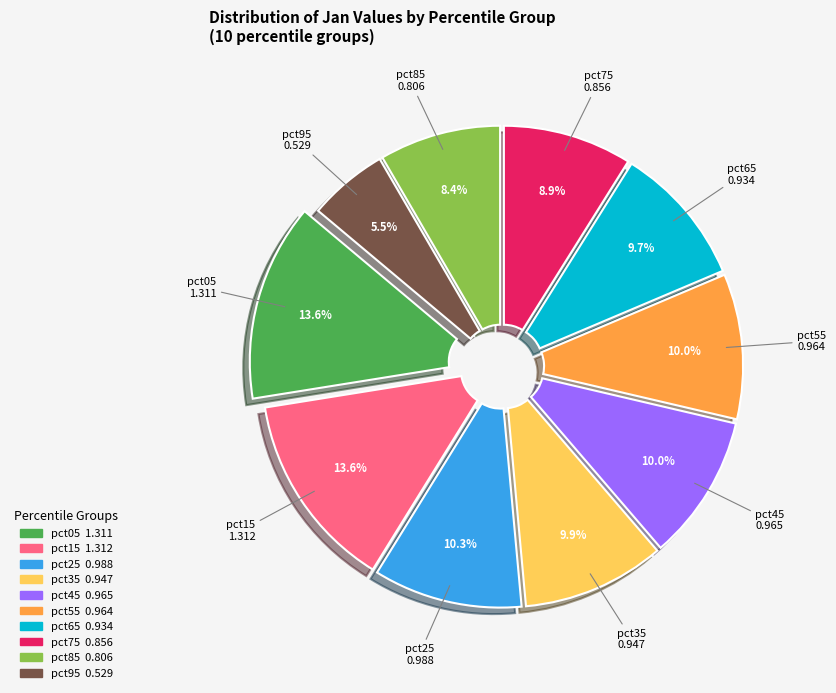

Is pct25 the majority of the pie?

No